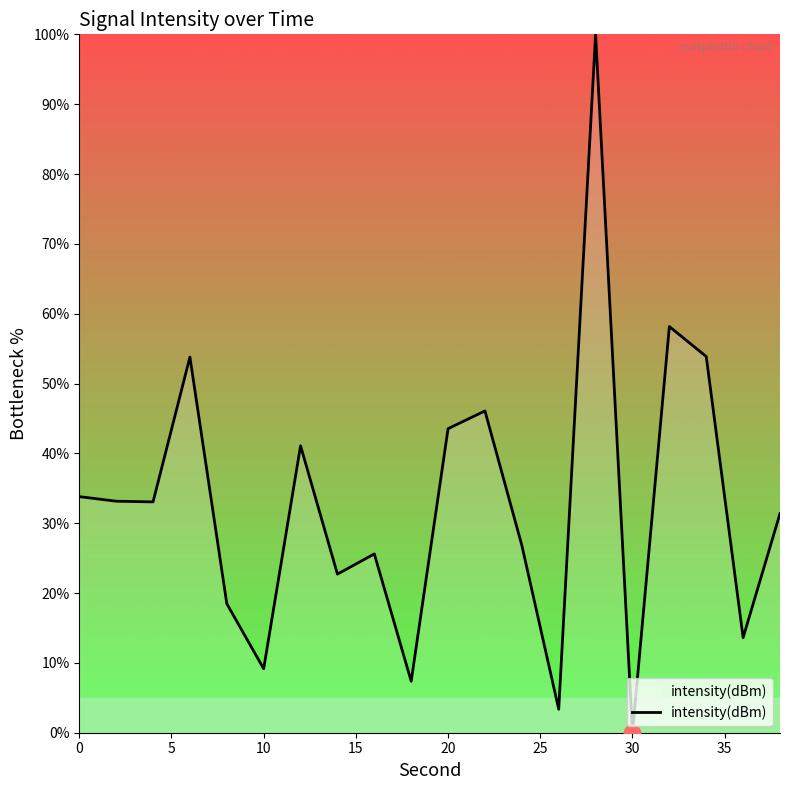

What is the difference between the maximum and minimum values?

100.0